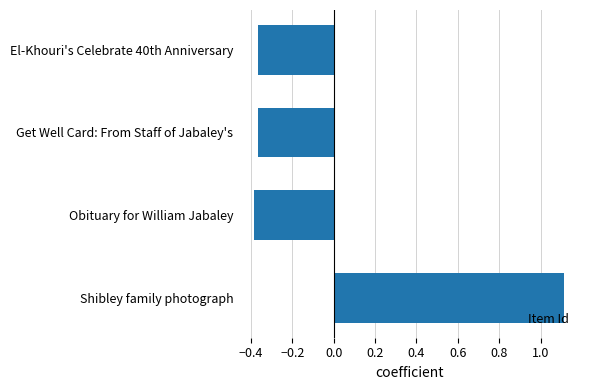

Are the bars horizontal?

Yes